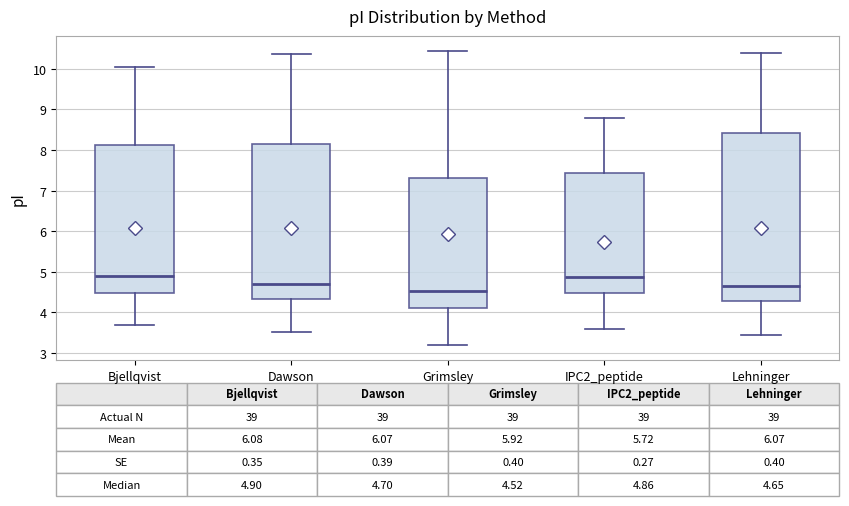

Which box is the tallest, from its lower edge to its upper edge?

Lehninger